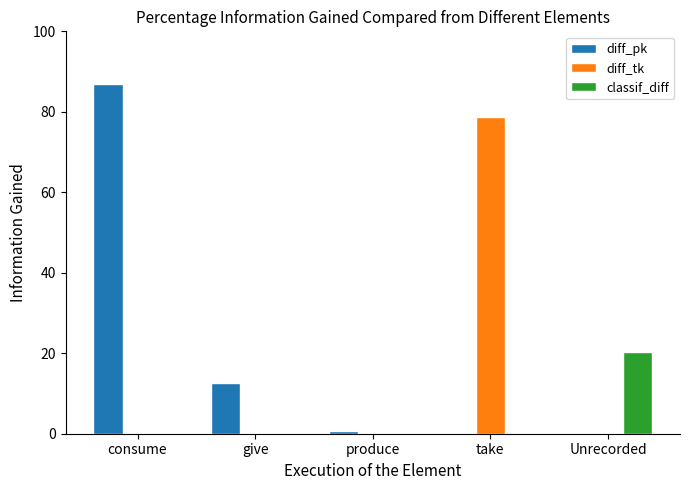

Where is diff_pk nearest to the value 43?

give